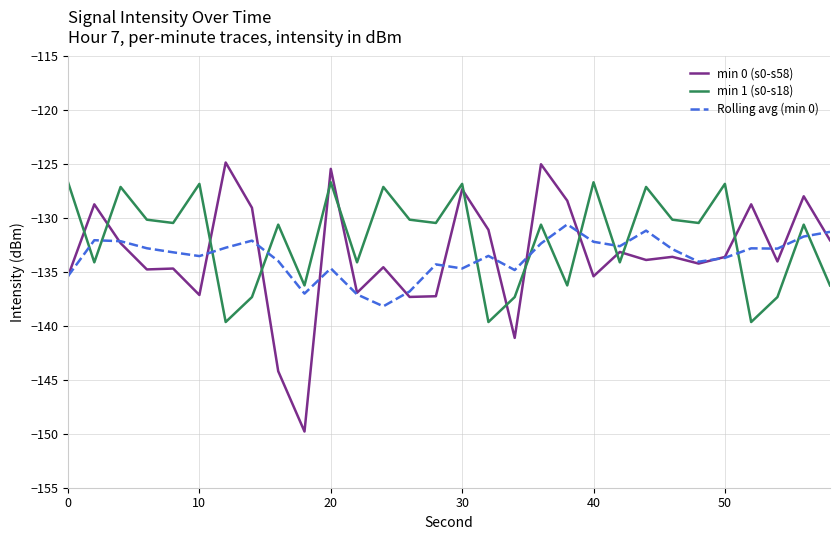

Rank the series by their maximum value, from lowest to highest.

Rolling avg (min 0), min 1 (s0-s18), min 0 (s0-s58)